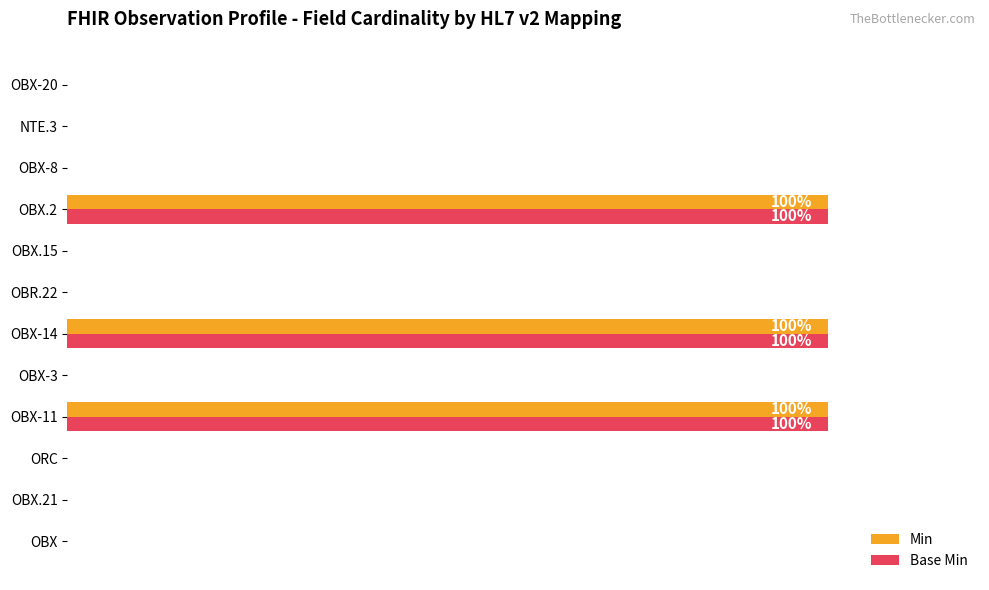

What are all the series names shown in the legend?

Min, Base Min